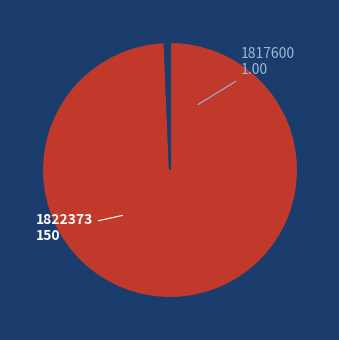

Is 1817600 the majority of the pie?

No